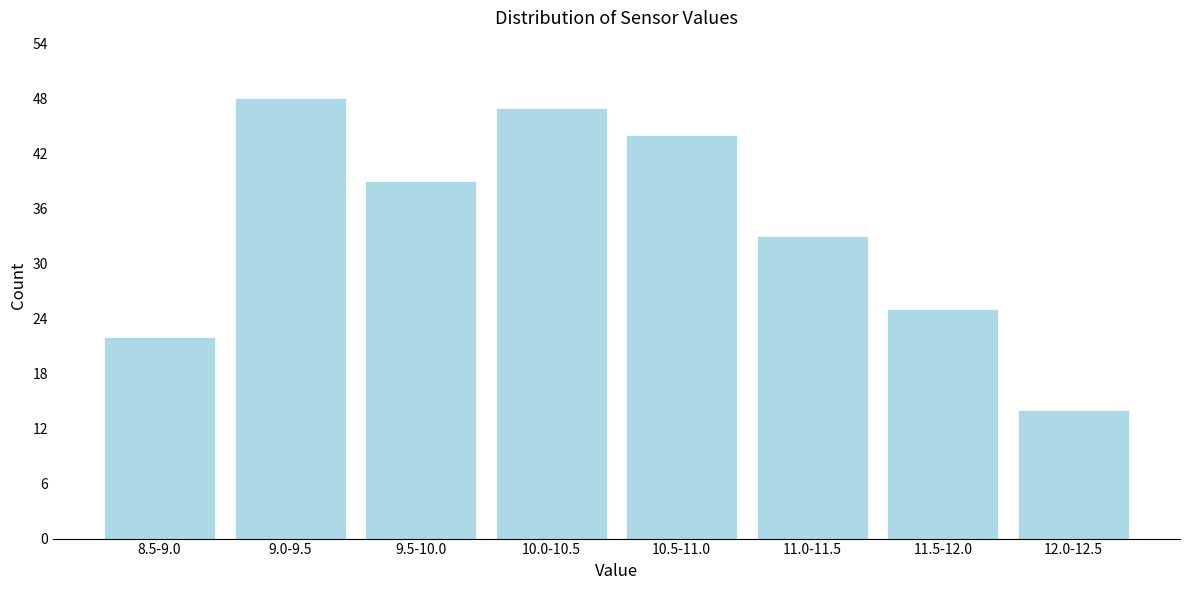

Reading left to right, what are all the values shown in this chart?

22	48	39	47	44	33	25	14